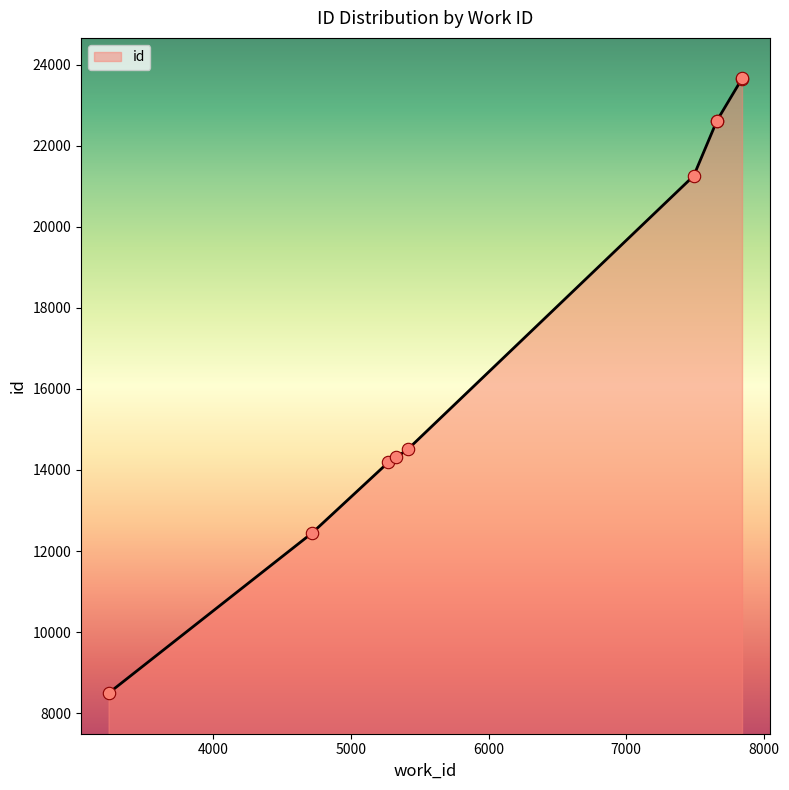

Between 5273 and 7841, which is larger?

7841